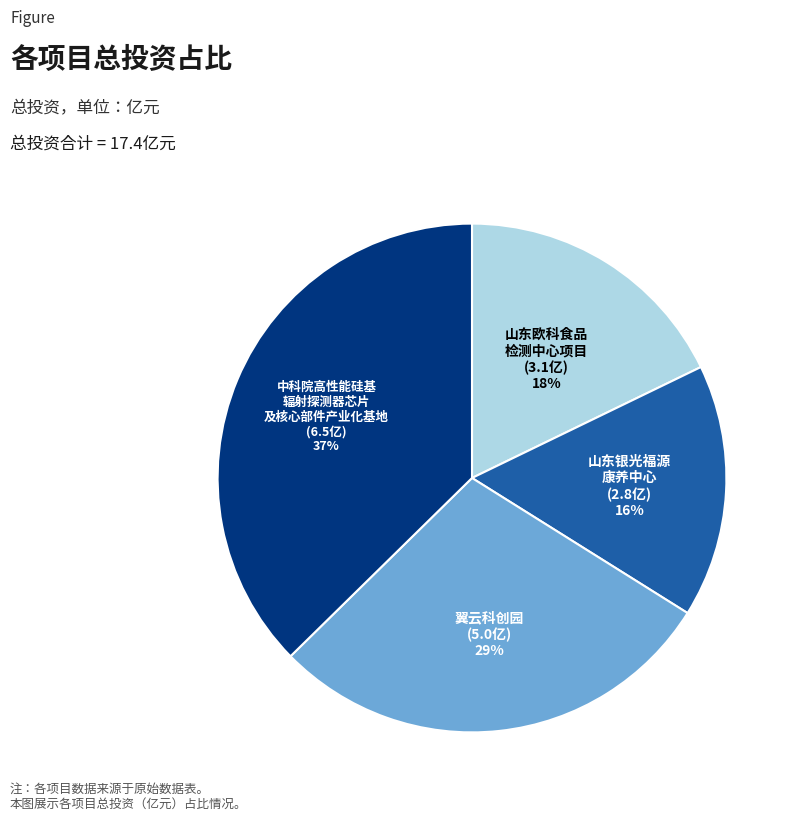

Does any single category account for the majority?

No